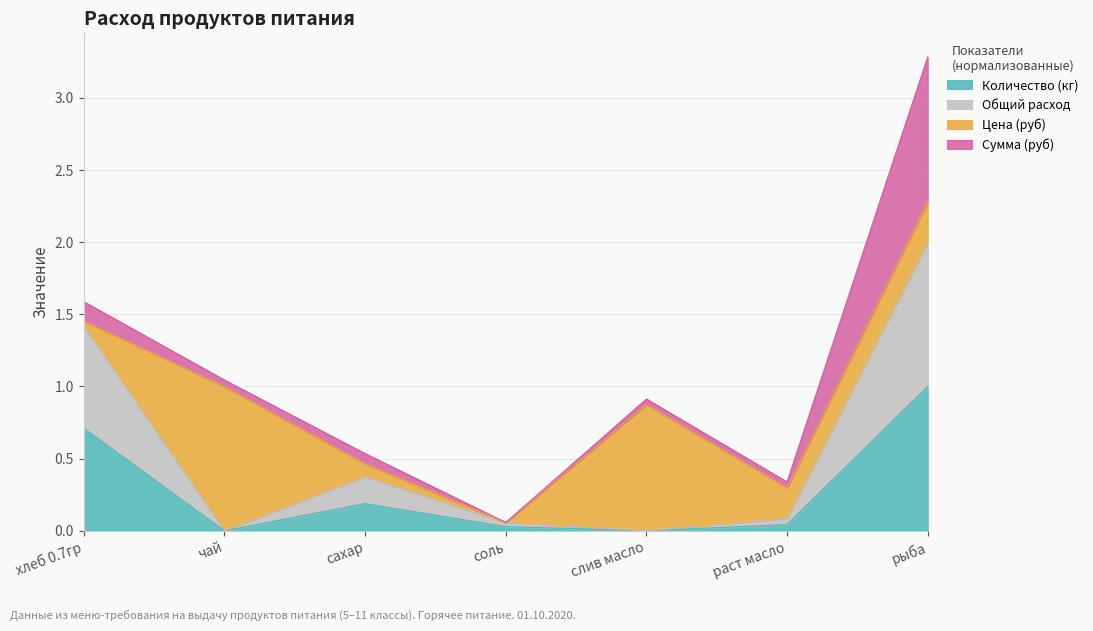

What is the label of the 4th point from the left?

соль